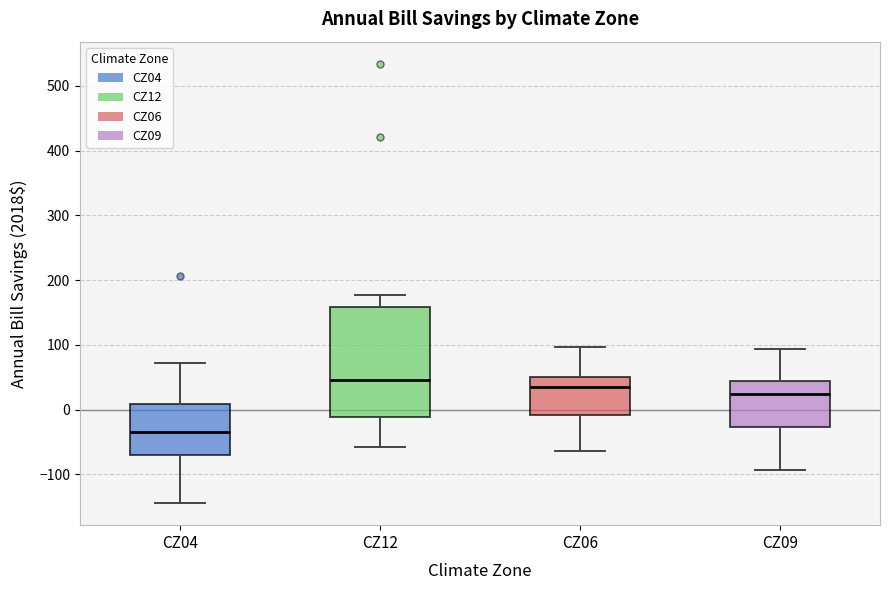

Reading left to right, transcribe this box plot: for each box, give where its median line is, the range the box spans, and where its two whiskers end, as read against the y-axis. The values are not printed on the chart, so give them approximately, as read against the axis.

CZ04: median -40, box -70 to 10, whiskers -140 to 70
CZ12: median 50, box -10 to 160, whiskers -60 to 180
CZ06: median 30, box -10 to 50, whiskers -60 to 100
CZ09: median 20, box -30 to 40, whiskers -90 to 90